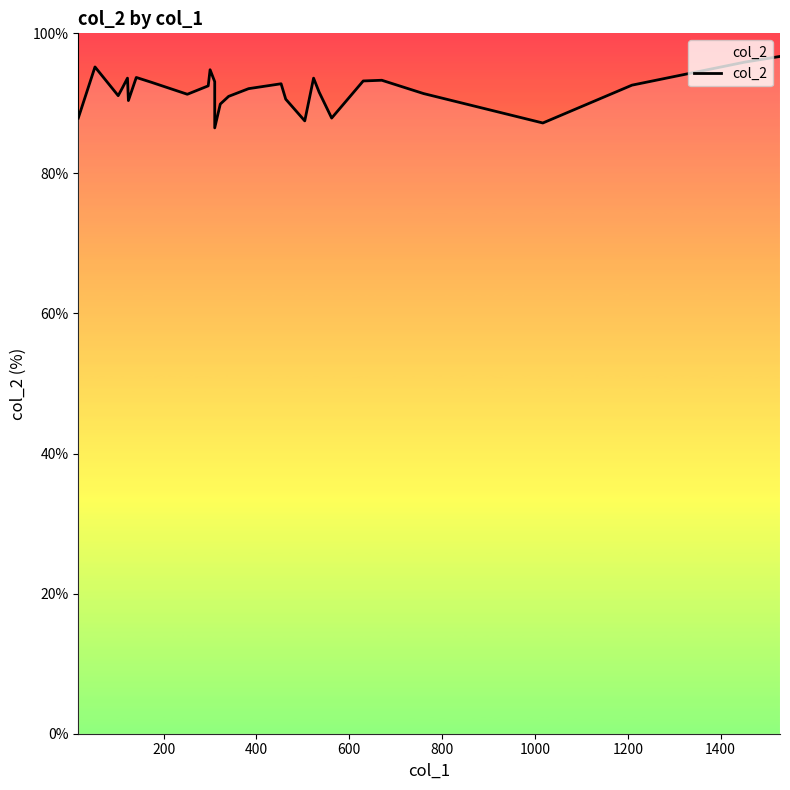

How many series are shown in this chart?

1